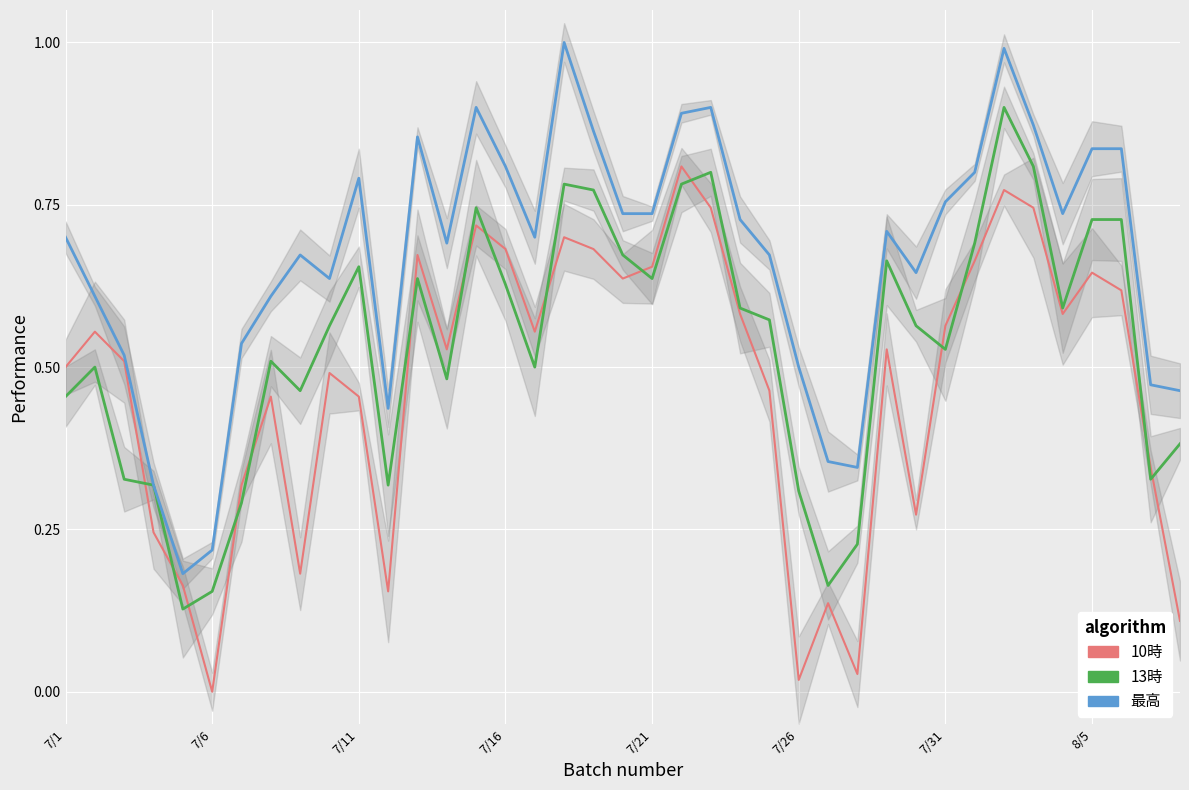

Which has a higher value, 25 or 37?

37